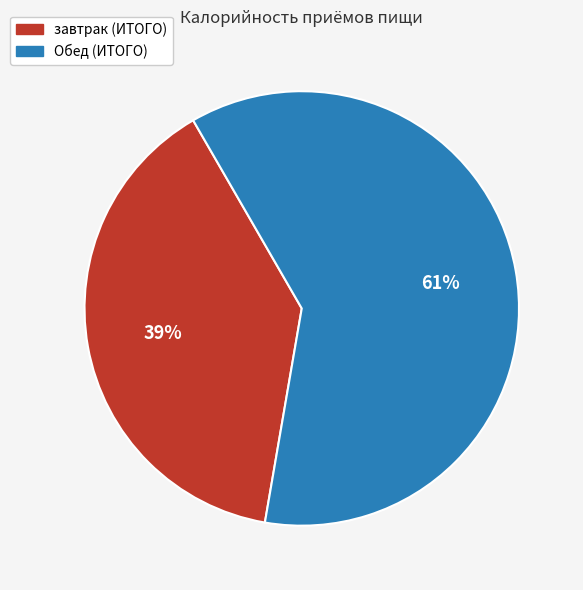

Is the sum of Обед (ИТОГО) and завтрак (ИТОГО) greater than half?

Yes